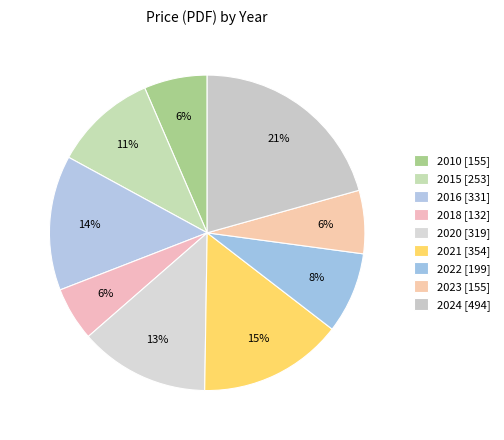

How many slices are in this pie chart?

9